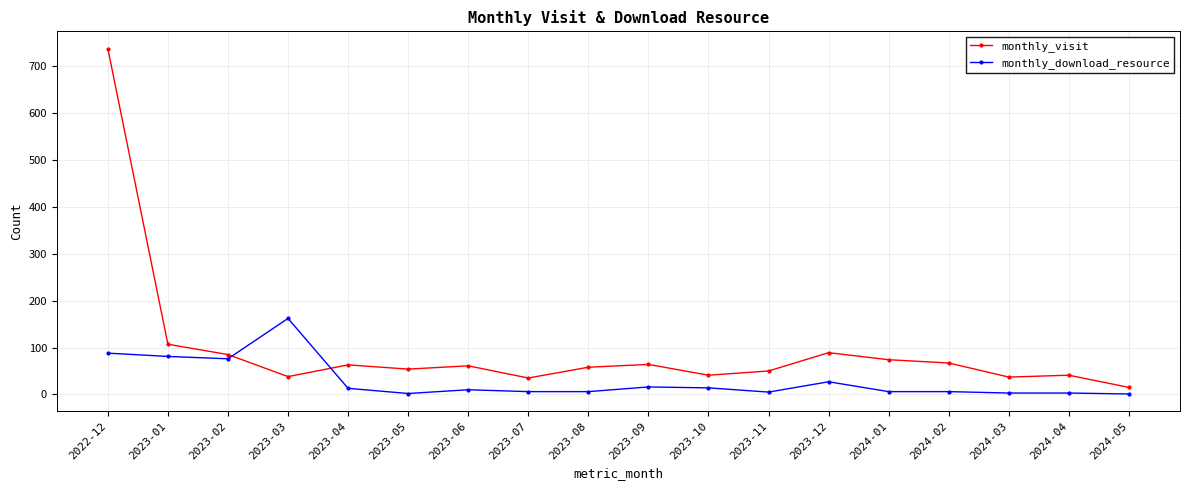

True or false: monthly_download_resource and monthly_visit cross at least once.

True